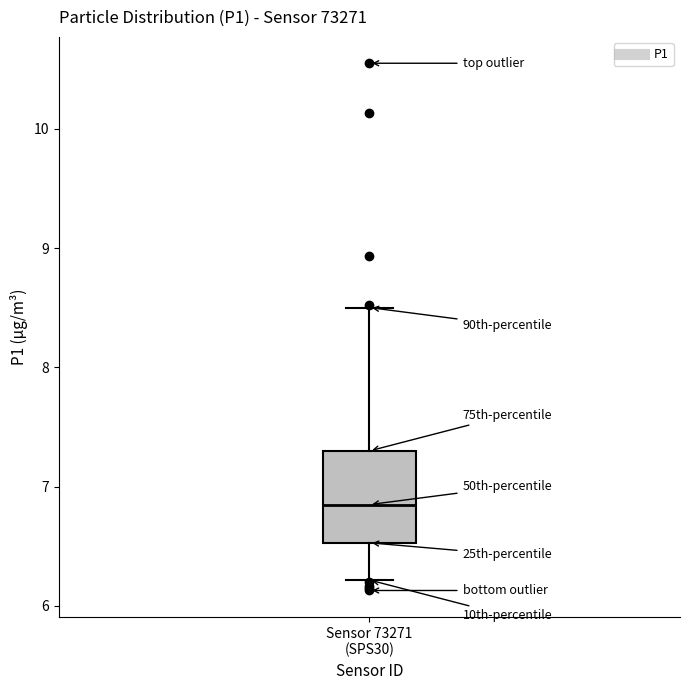

Where does the lower whisker of the box for Sensor 73271 (SPS30) end on the y-axis? The values are not printed on the chart, so give them approximately, as read against the axis.

6.2